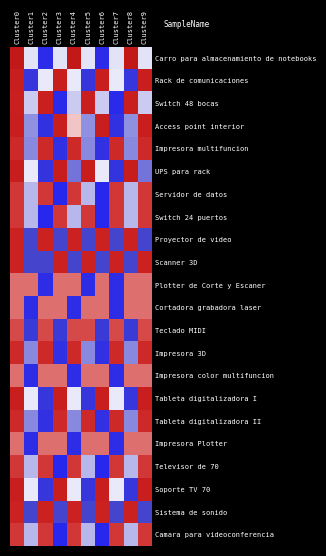

Reading right to left, extract all data points from this chart.

Carro para almacenamiento de notebooks: Cluster9=-0.1	Cluster8=1.3	Cluster7=-0.1	Cluster6=-1.6	Cluster5=-0.1	Cluster4=1.3	Cluster3=-0.1	Cluster2=-1.6	Cluster1=-0.1	Cluster0=1.3
Rack de comunicaciones: Cluster9=1.1	Cluster8=-1.3	Cluster7=-0.1	Cluster6=1.1	Cluster5=-1.3	Cluster4=-0.1	Cluster3=1.1	Cluster2=-0.1	Cluster1=-1.3	Cluster0=1.1
Switch 48 bocas: Cluster9=-0.3	Cluster8=1.1	Cluster7=-1.6	Cluster6=-0.3	Cluster5=1.1	Cluster4=-0.3	Cluster3=-1.6	Cluster2=1.1	Cluster1=-0.3	Cluster0=1.1
Access point interior: Cluster9=1.1	Cluster8=-0.6	Cluster7=-1.4	Cluster6=1.1	Cluster5=-0.6	Cluster4=0.3	Cluster3=1.1	Cluster2=-1.4	Cluster1=-0.6	Cluster0=1.1
Impresora multifuncion: Cluster9=1.0	Cluster8=-0.6	Cluster7=1.0	Cluster6=-1.4	Cluster5=-0.6	Cluster4=1.0	Cluster3=-1.4	Cluster2=1.0	Cluster1=-0.6	Cluster0=1.0
UPS para rack: Cluster9=-0.8	Cluster8=1.1	Cluster7=-1.4	Cluster6=-0.1	Cluster5=1.1	Cluster4=-0.8	Cluster3=1.1	Cluster2=-1.4	Cluster1=-0.1	Cluster0=1.1
Servidor de datos: Cluster9=0.9	Cluster8=-0.4	Cluster7=0.9	Cluster6=-1.7	Cluster5=-0.4	Cluster4=0.9	Cluster3=-1.7	Cluster2=0.9	Cluster1=-0.4	Cluster0=0.9
Switch 24 puertos: Cluster9=0.9	Cluster8=-0.4	Cluster7=0.9	Cluster6=-1.7	Cluster5=0.9	Cluster4=-0.4	Cluster3=0.9	Cluster2=-1.7	Cluster1=-0.4	Cluster0=0.9
Proyector de video: Cluster9=-1.0	Cluster8=1.0	Cluster7=-1.0	Cluster6=1.0	Cluster5=-1.0	Cluster4=1.0	Cluster3=-1.0	Cluster2=1.0	Cluster1=-1.0	Cluster0=1.0
Scanner 3D: Cluster9=1.0	Cluster8=-1.0	Cluster7=1.0	Cluster6=-1.0	Cluster5=1.0	Cluster4=-1.0	Cluster3=1.0	Cluster2=-1.0	Cluster1=-1.0	Cluster0=1.0
Plotter de Corte y Escaner: Cluster9=0.7	Cluster8=0.7	Cluster7=-1.5	Cluster6=0.7	Cluster5=-1.5	Cluster4=0.7	Cluster3=0.7	Cluster2=-1.5	Cluster1=0.7	Cluster0=0.7
Cortadora grabadora laser: Cluster9=0.7	Cluster8=0.7	Cluster7=-1.5	Cluster6=0.7	Cluster5=0.7	Cluster4=-1.5	Cluster3=0.7	Cluster2=0.7	Cluster1=-1.5	Cluster0=0.7
Teclado MIDI: Cluster9=0.8	Cluster8=-1.2	Cluster7=0.8	Cluster6=-1.2	Cluster5=0.8	Cluster4=0.8	Cluster3=-1.2	Cluster2=0.8	Cluster1=-1.2	Cluster0=0.8
Impresora 3D: Cluster9=1.0	Cluster8=-0.6	Cluster7=1.0	Cluster6=-1.4	Cluster5=-0.6	Cluster4=1.0	Cluster3=-1.4	Cluster2=1.0	Cluster1=-0.6	Cluster0=1.0
Impresora color multifuncion: Cluster9=0.7	Cluster8=0.7	Cluster7=-1.5	Cluster6=0.7	Cluster5=0.7	Cluster4=-1.5	Cluster3=0.7	Cluster2=0.7	Cluster1=-1.5	Cluster0=0.7
Tableta digitalizadora I: Cluster9=1.1	Cluster8=-1.3	Cluster7=-0.1	Cluster6=1.1	Cluster5=-1.3	Cluster4=-0.1	Cluster3=1.1	Cluster2=-1.3	Cluster1=-0.1	Cluster0=1.1
Tableta digitalizadora II: Cluster9=1.0	Cluster8=-0.6	Cluster7=1.0	Cluster6=-1.4	Cluster5=1.0	Cluster4=-0.6	Cluster3=1.0	Cluster2=-1.4	Cluster1=-0.6	Cluster0=1.0
Impresora Plotter: Cluster9=0.7	Cluster8=0.7	Cluster7=-1.5	Cluster6=0.7	Cluster5=0.7	Cluster4=-1.5	Cluster3=0.7	Cluster2=0.7	Cluster1=-1.5	Cluster0=0.7
Televisor de 70: Cluster9=0.9	Cluster8=-0.4	Cluster7=0.9	Cluster6=-1.7	Cluster5=-0.4	Cluster4=0.9	Cluster3=-1.7	Cluster2=0.9	Cluster1=-0.4	Cluster0=0.9
Soporte TV 70: Cluster9=1.1	Cluster8=-1.3	Cluster7=-0.1	Cluster6=1.1	Cluster5=-1.3	Cluster4=-0.1	Cluster3=1.1	Cluster2=-1.3	Cluster1=-0.1	Cluster0=1.1
Sistema de sonido: Cluster9=-1.0	Cluster8=1.0	Cluster7=-1.0	Cluster6=1.0	Cluster5=-1.0	Cluster4=1.0	Cluster3=-1.0	Cluster2=1.0	Cluster1=-1.0	Cluster0=1.0
Camara para videoconferencia: Cluster9=0.9	Cluster8=-0.4	Cluster7=0.9	Cluster6=-1.7	Cluster5=-0.4	Cluster4=0.9	Cluster3=-1.7	Cluster2=0.9	Cluster1=-0.4	Cluster0=0.9